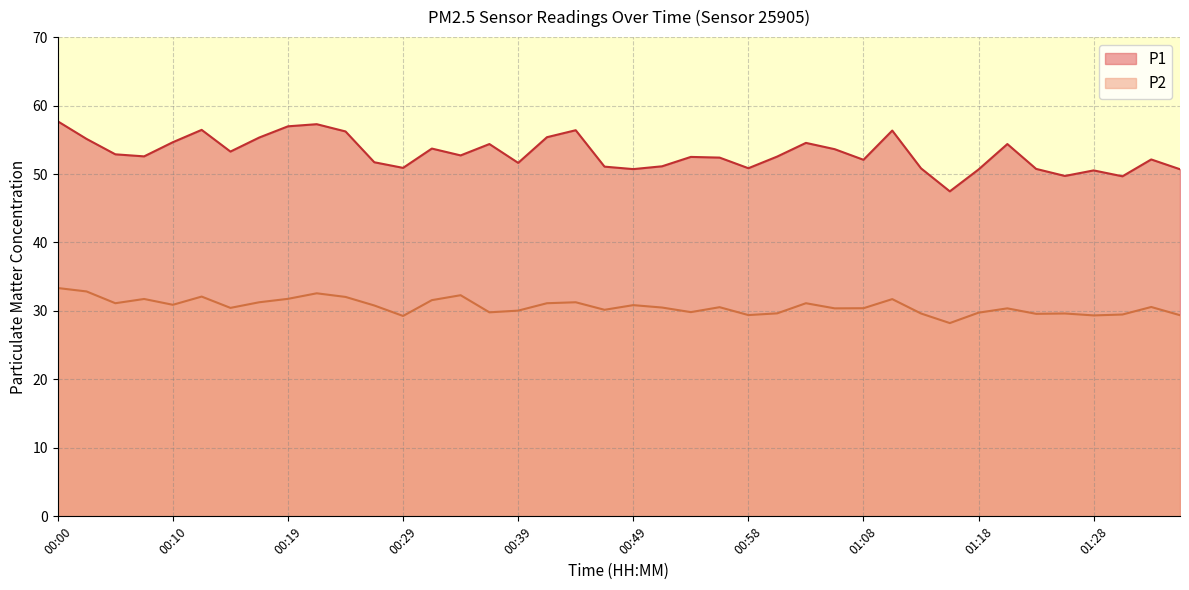

Which category has the lowest value in the P2 series?

01:15